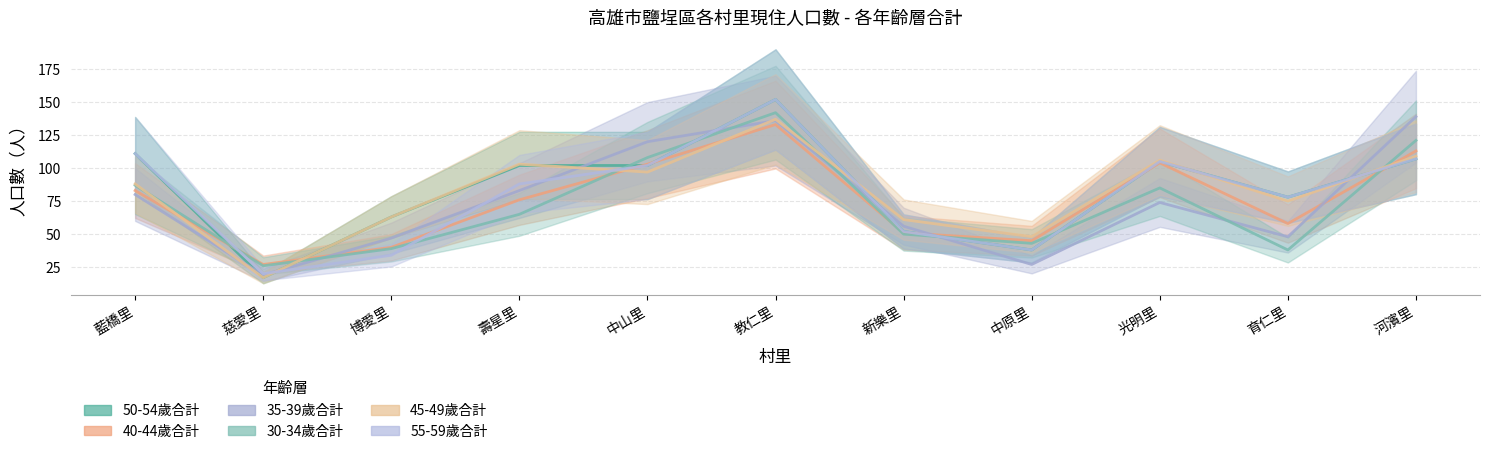

What is the difference between the highest and lowest values at 河濱里?

32